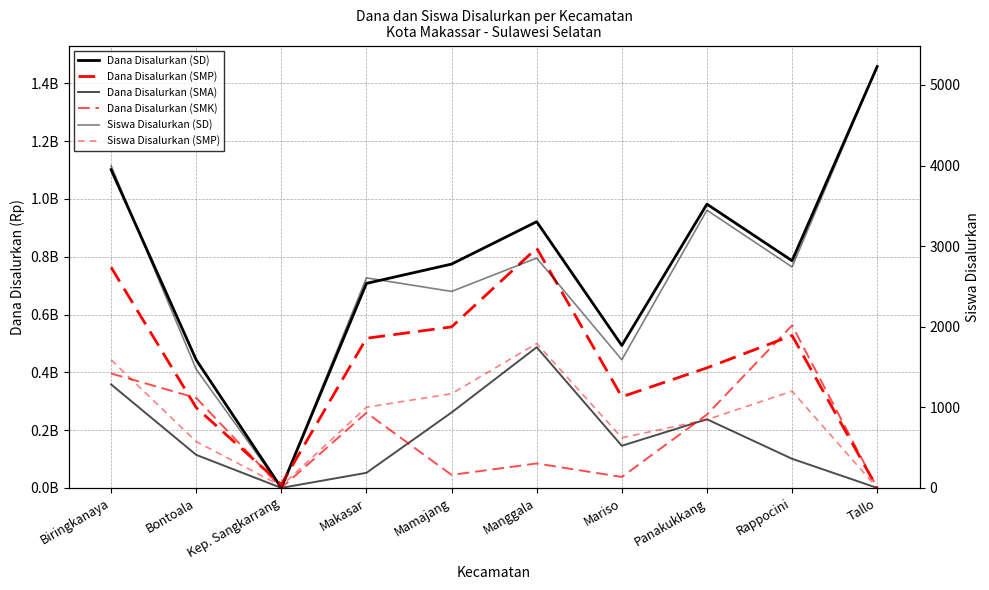

Is it true that Siswa Disalurkan (SMP) equals 2351 at Manggala?

False